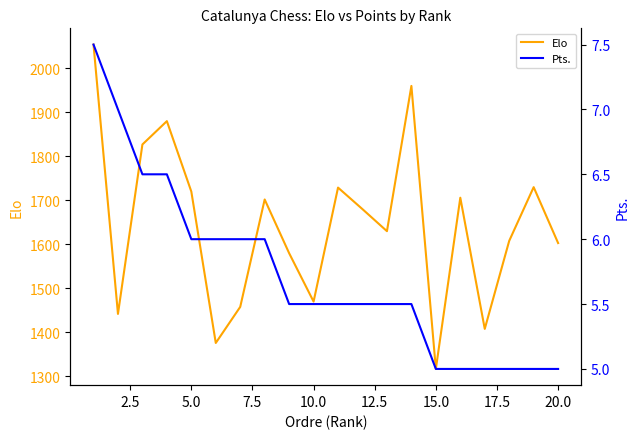

How many values in the Elo series exceed 1680?

9